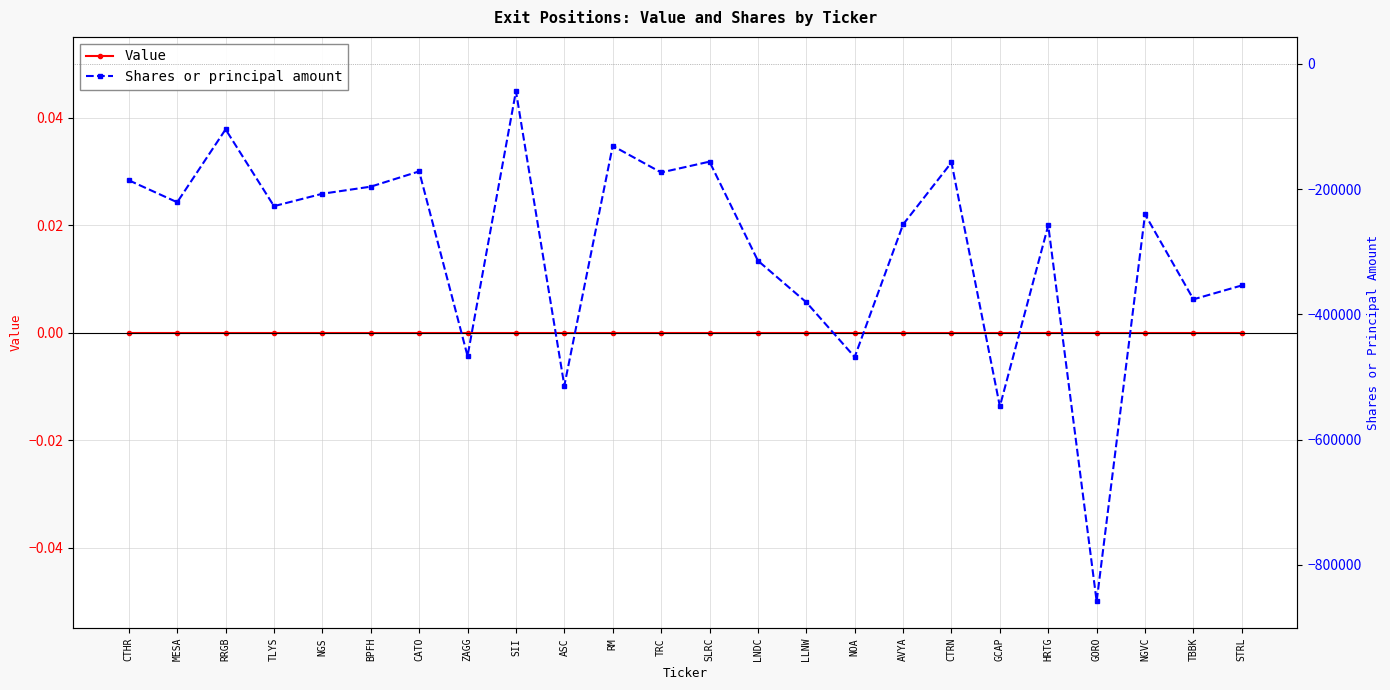

Reading right to left, what are all the values shown in this chart?

Value: STRL=0	TBBK=0	NGVC=0	GORO=0	HRTG=0	GCAP=0	CTRN=0	AVYA=0	NOA=0	LLNW=0	LNDC=0	SLRC=0	TRC=0	RM=0	ASC=0	SII=0	ZAGG=0	CATO=0	BPFH=0	NGS=0	TLYS=0	RRGB=0	MESA=0	CTHR=0
Shares or principal amount: STRL=-353953	TBBK=-376138	NGVC=-240373	GORO=-858382	HRTG=-258110	GCAP=-547065	CTRN=-157652	AVYA=-256577	NOA=-468276	LLNW=-380851	LNDC=-314432	SLRC=-156296	TRC=-173574	RM=-131078	ASC=-513949	SII=-43824	ZAGG=-466650	CATO=-171846	BPFH=-196218	NGS=-207546	TLYS=-227339	RRGB=-104740	MESA=-221122	CTHR=-186064